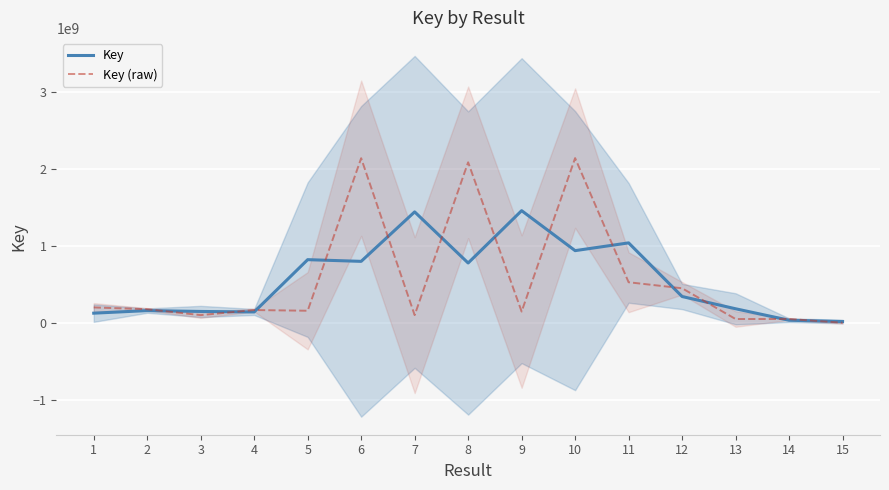

In Key, how many points are higher than both neighbors (excluding endpoints)?

5